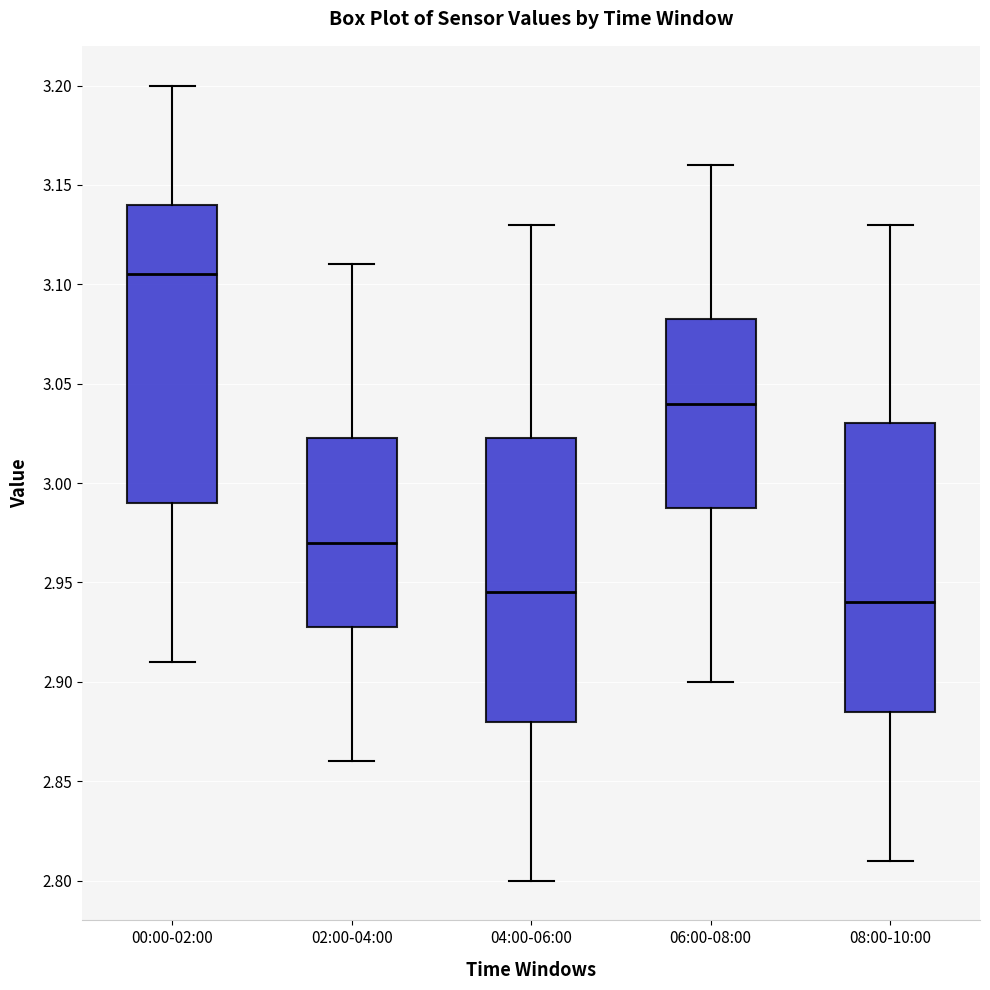

Which box has the highest median line?

00:00-02:00